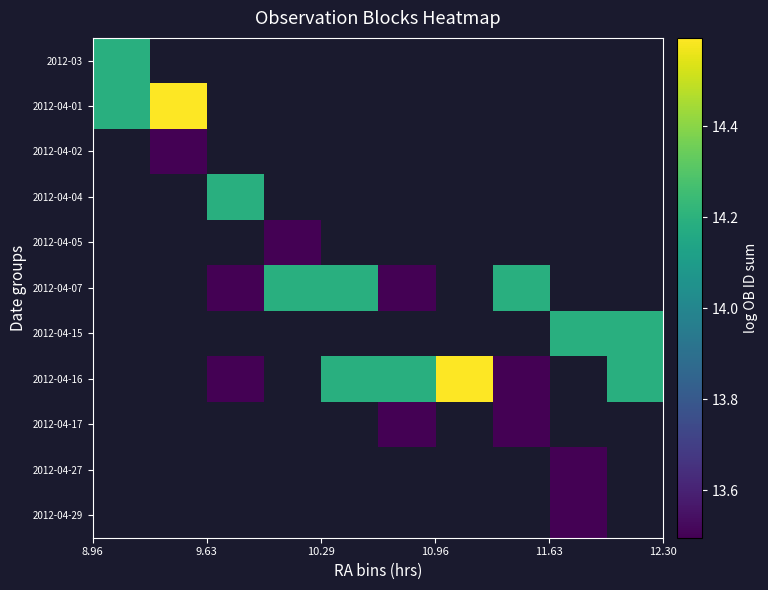

At how many categories does at least one series exceed 13?

10